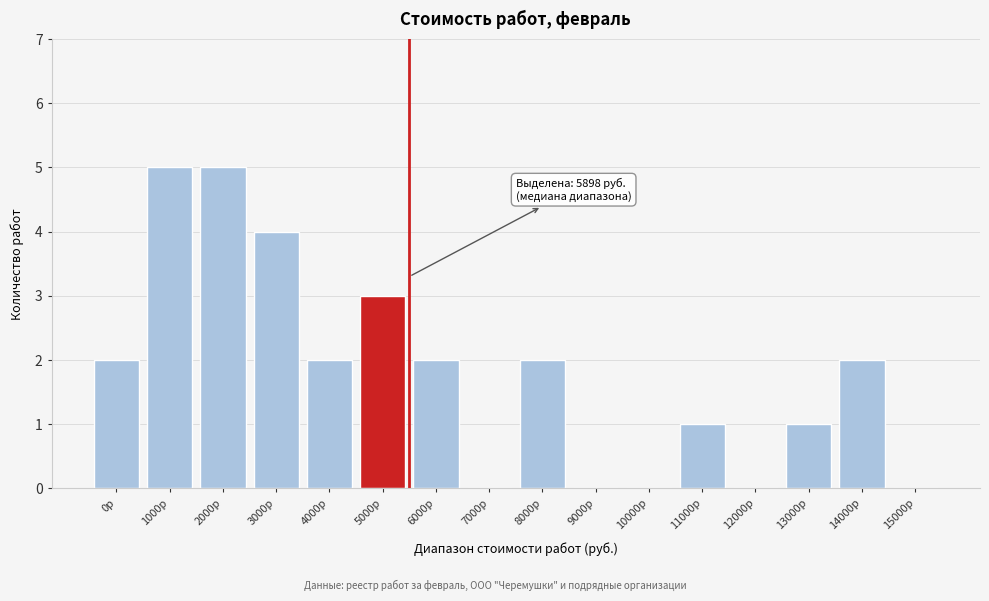

Reading left to right, transcribe all the data shown in this chart.

0р=2	1000р=5	2000р=5	3000р=4	4000р=2	5000р=3	6000р=2	7000р=0	8000р=2	9000р=0	10000р=0	11000р=1	12000р=0	13000р=1	14000р=2	15000р=0